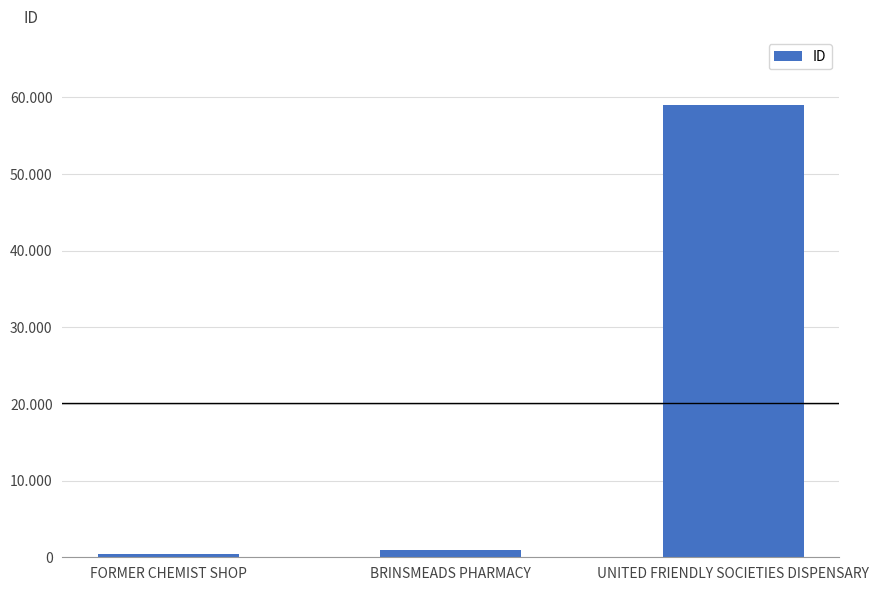

Does the chart contain any negative values?

No